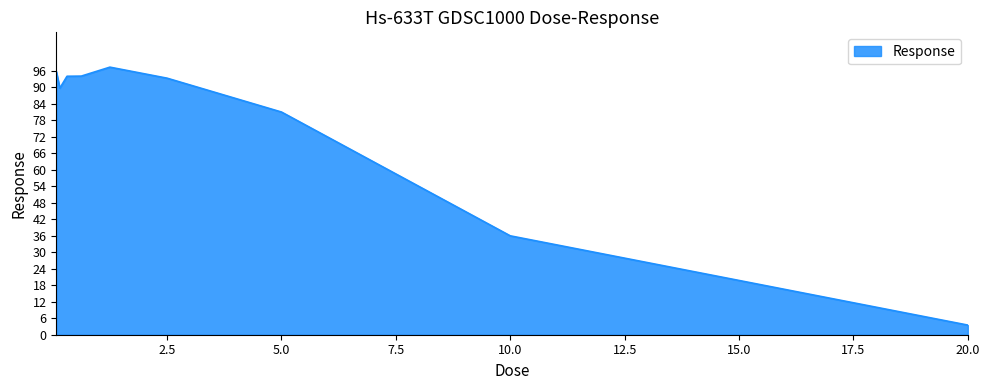

What is the greatest value displayed?

97.3